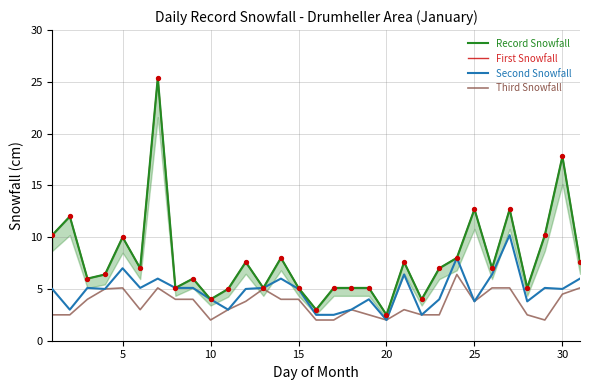

At how many categories does at least one series exceed 24?

1